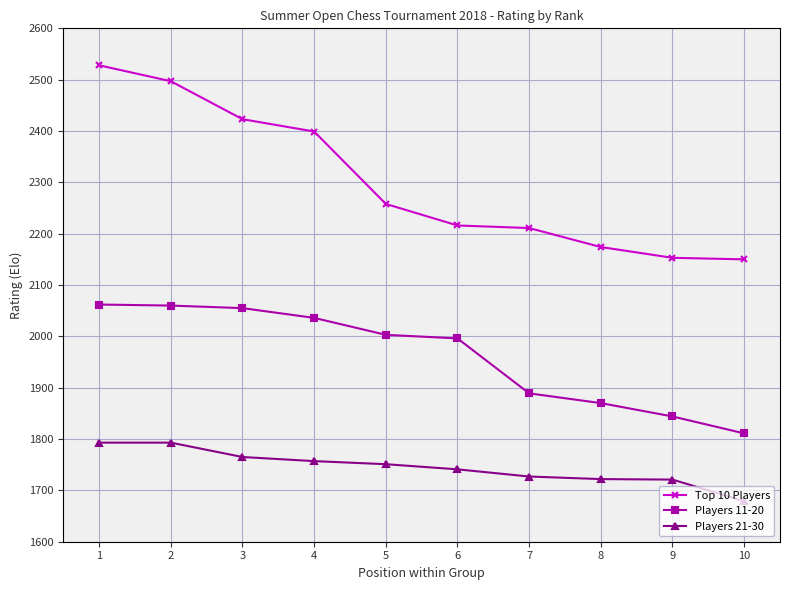

What is the value of the Top 10 Players point at the 1st from the left?

2528